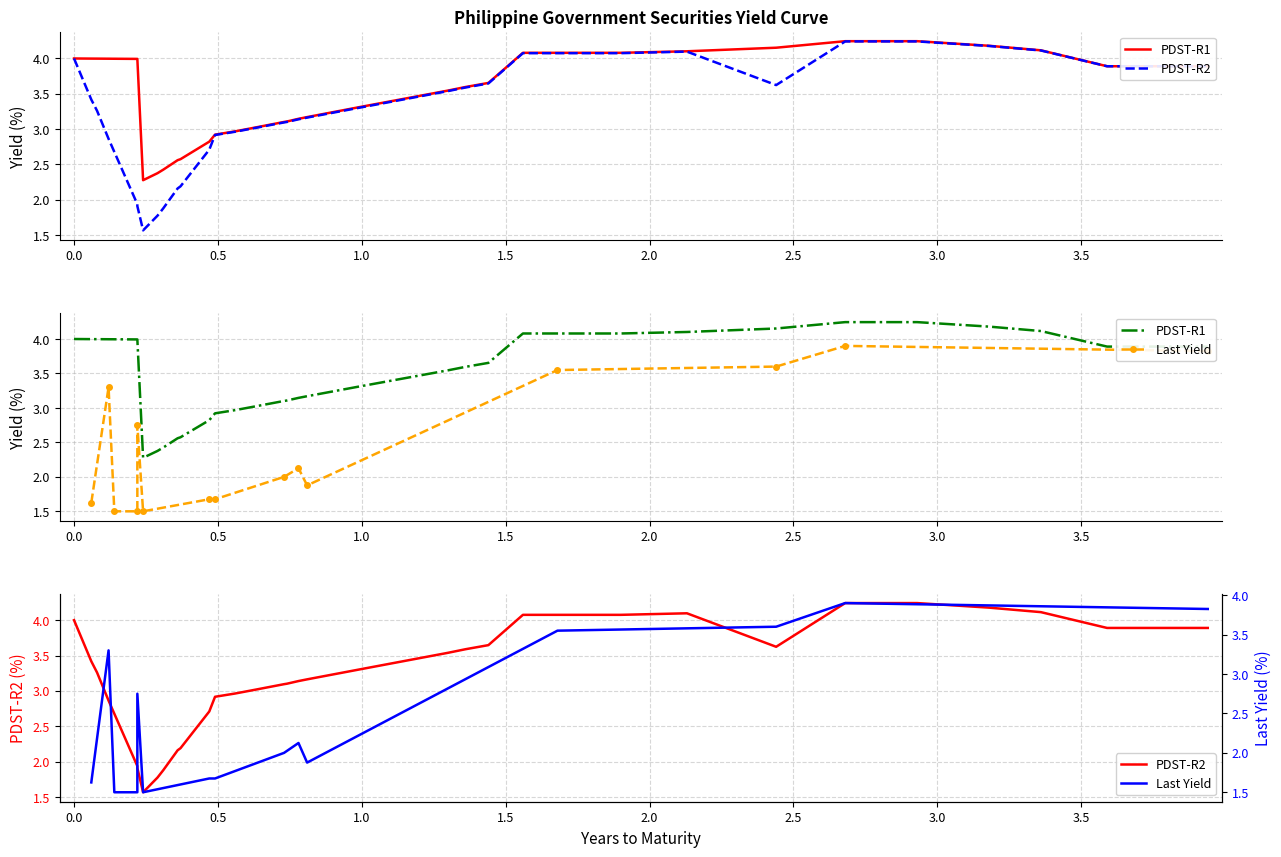

Reading left to right, what are all the values shown in this chart?

pdst_r1: 4.0	4.0	4.0	4.0	4.0	4.0	4.0	2.3	2.4	2.4	2.6	2.6	2.6	2.8	2.9	3.0	3.0	3.1	3.1	3.1	3.2	3.3	3.3	3.5	3.6	3.7	4.1	4.1	4.1	4.1	4.1	4.1	4.2	4.2	4.2	4.2	4.1	3.9	3.9	3.9
pdst_r2: 4.0	3.4	3.3	2.9	2.7	1.9	1.9	1.6	1.8	1.9	2.2	2.2	2.3	2.7	2.9	3.0	3.0	3.1	3.1	3.1	3.2	3.3	3.3	3.5	3.6	3.6	4.1	4.1	4.1	4.1	4.1	4.1	3.6	4.2	4.2	4.2	4.1	3.9	3.9	3.9